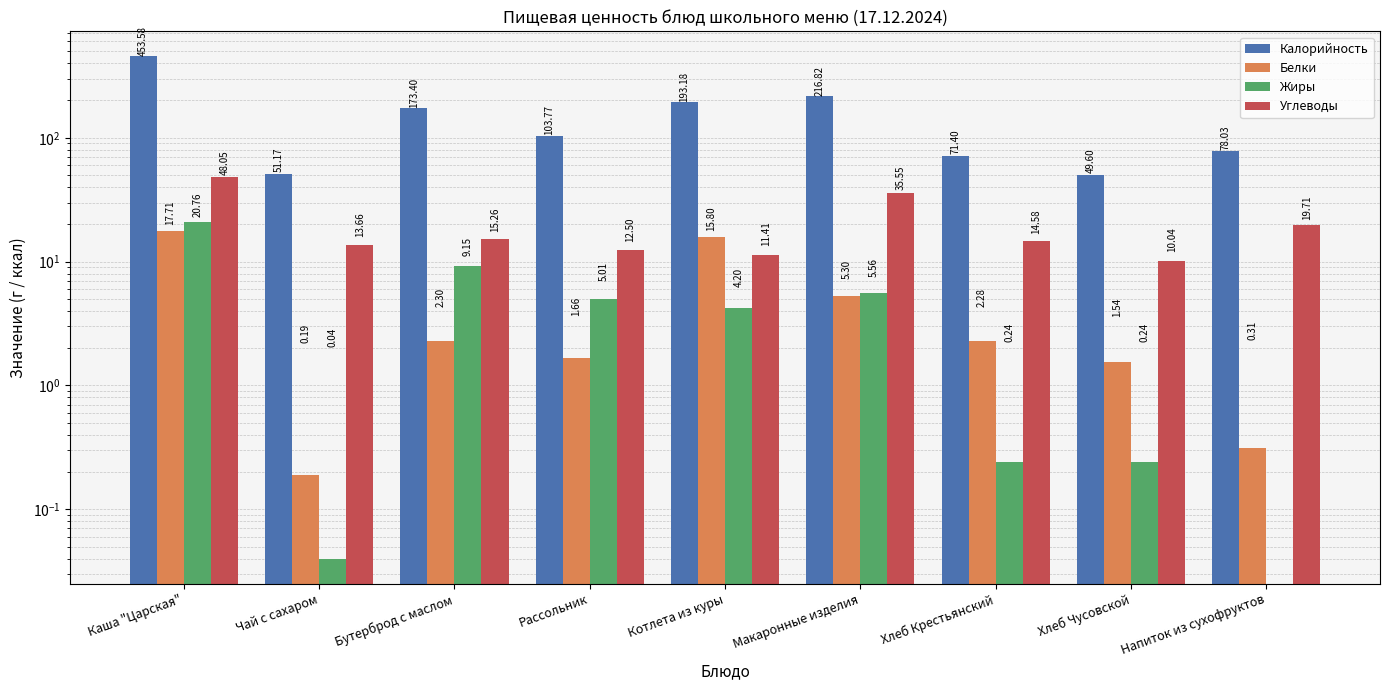

What position from the right is Напиток из сухофруктов?

1